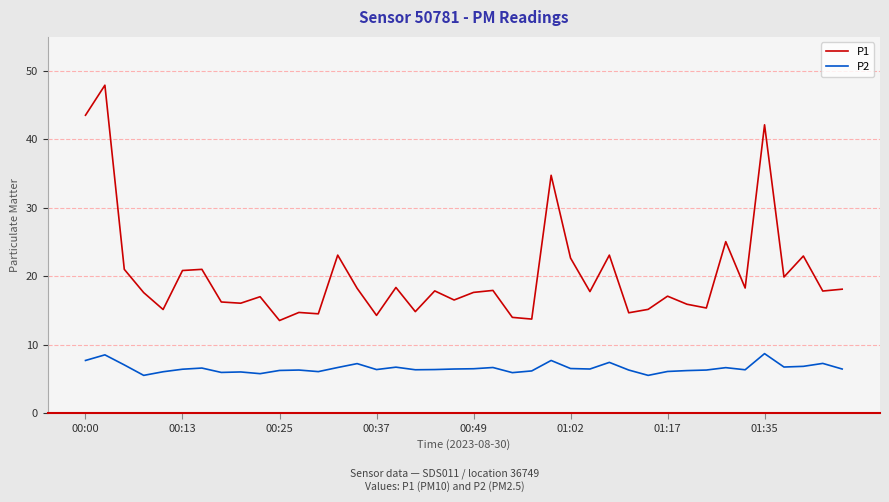

What is the difference between the maximum and minimum values in the P2 series?

3.2